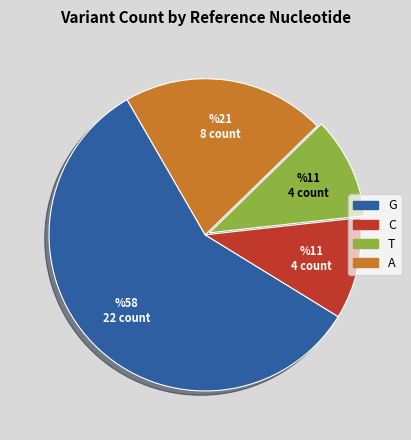

Which slice is the largest?

G